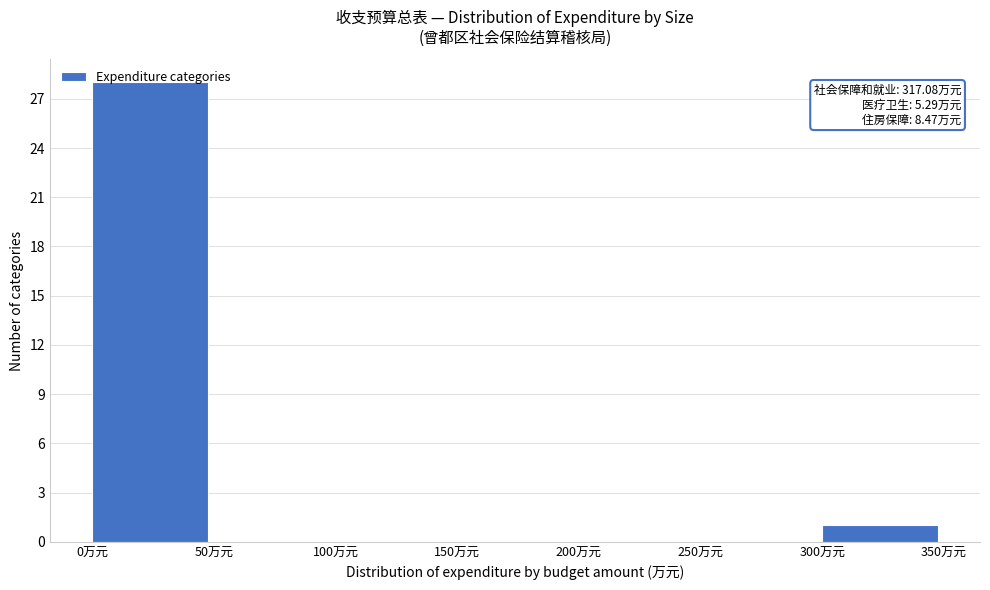

Over which range of the x-axis is the bar tallest?

0 to 50